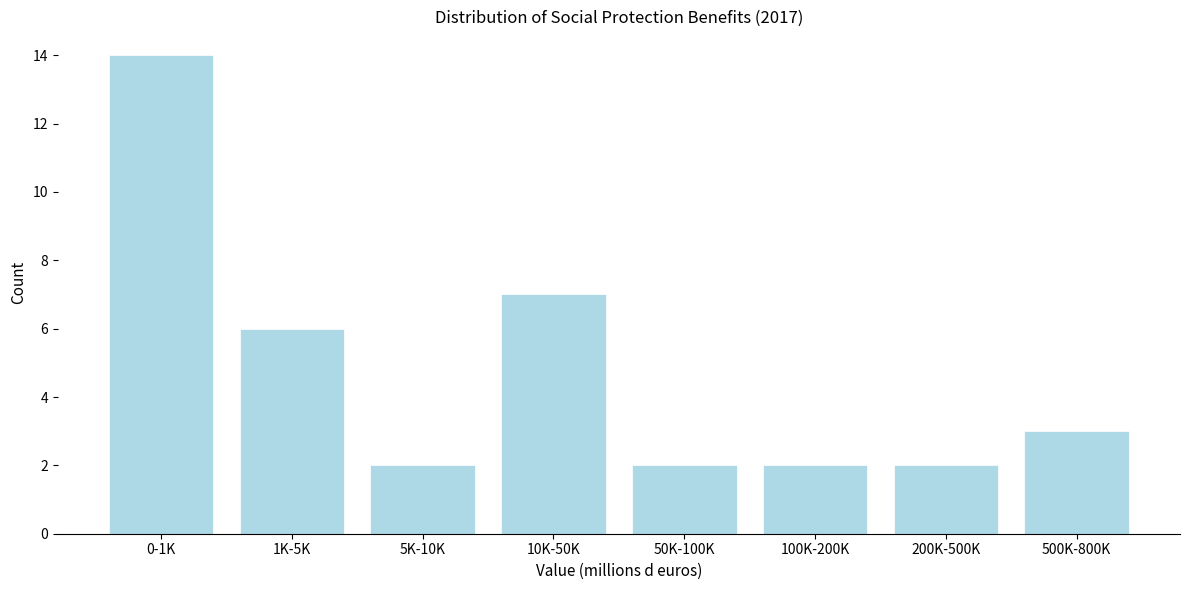

Reading left to right, extract all data points from this chart.

14	6	2	7	2	2	2	3